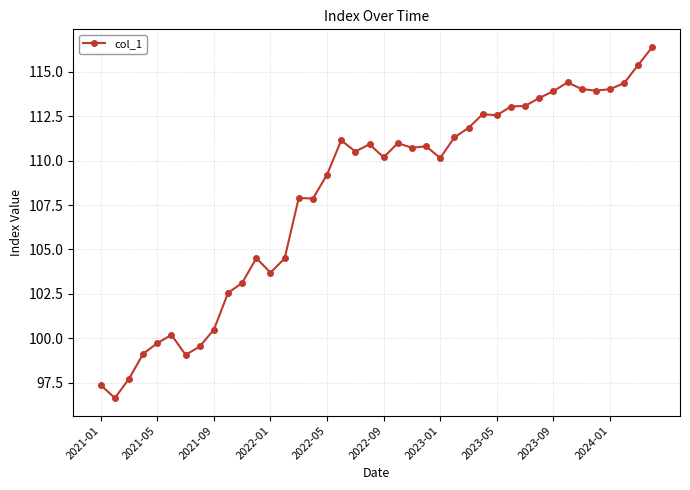

What is the value of the 11th point from the left?

103.1